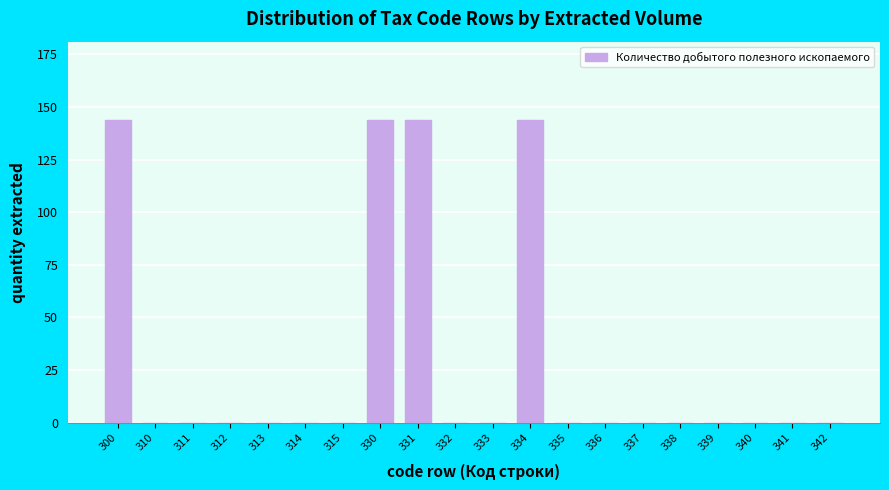

Reading left to right, transcribe all the data shown in this chart.

300=144	310=0	311=0	312=0	313=0	314=0	315=0	330=144	331=144	332=0	333=0	334=144	335=0	336=0	337=0	338=0	339=0	340=0	341=0	342=0